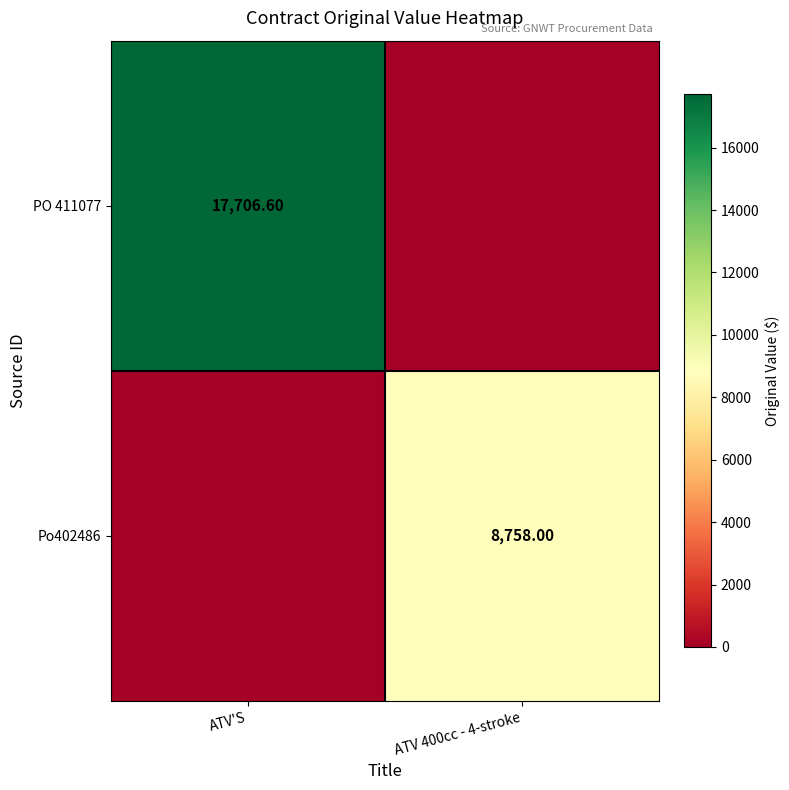

Is the value of PO 411077 at ATV'S greater than the value of Po402486 at ATV 400cc - 4-stroke?

Yes